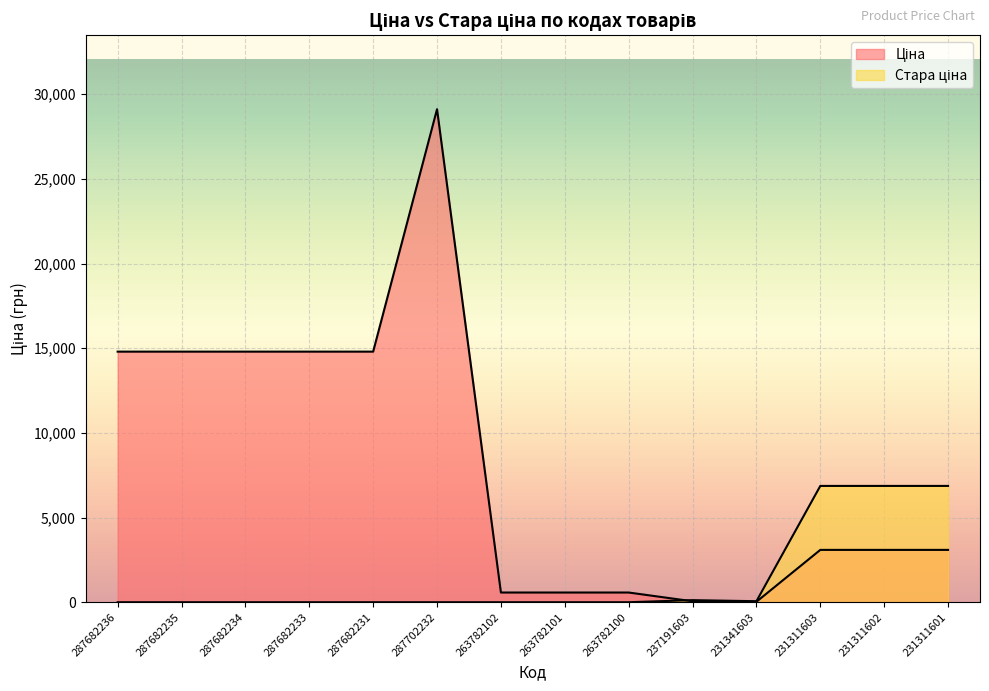

What position from the right is 231311601?

1